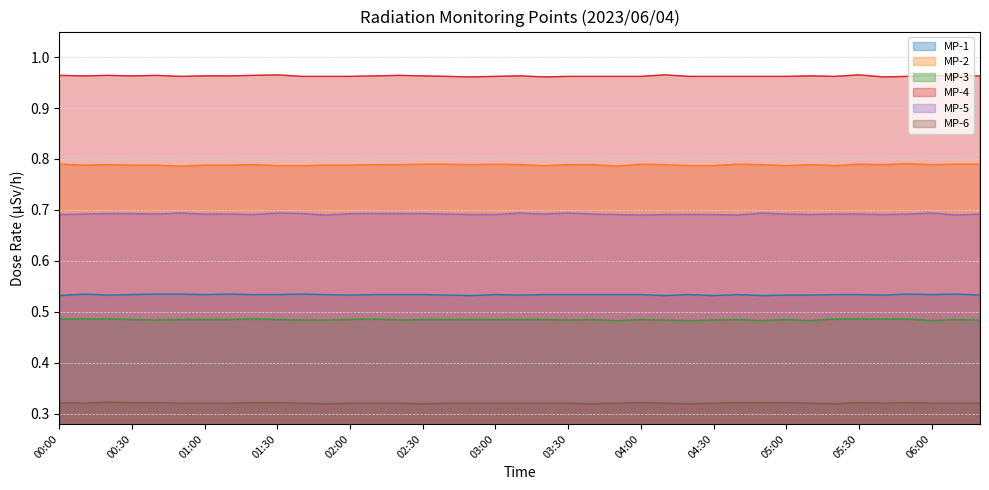

Between 02:20 and 03:00, which is larger?

02:20